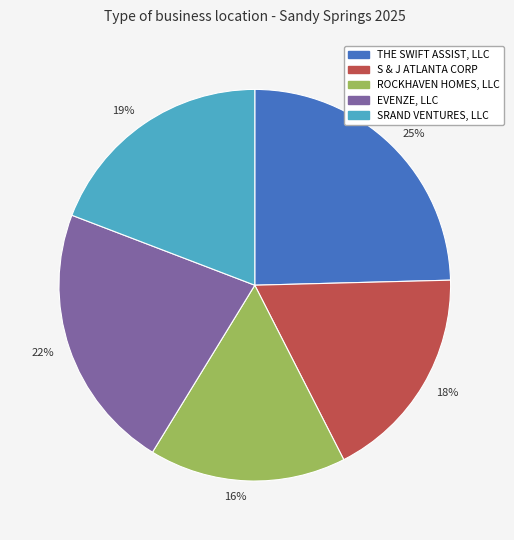

The 22% slice represents 22% of the pie. True or false?

True